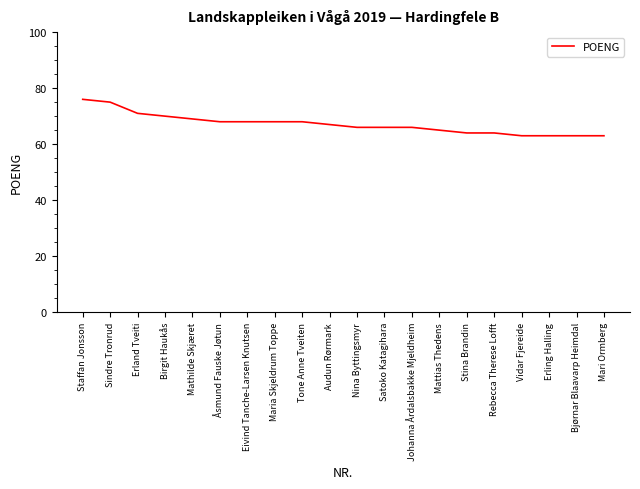

What is the maximum value shown in the chart?

76